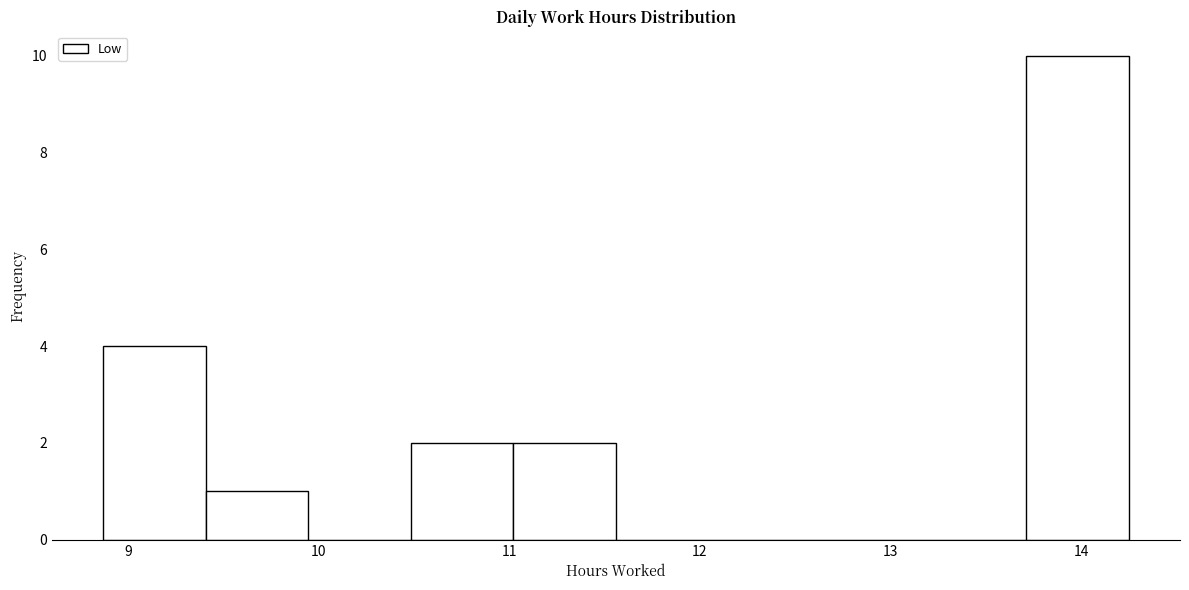

How tall is the bar that spans 11.0 to 11.6 on the x-axis? Neither the bar edges nor the heights are printed on the chart, so give them approximately, as read against the axes.

2